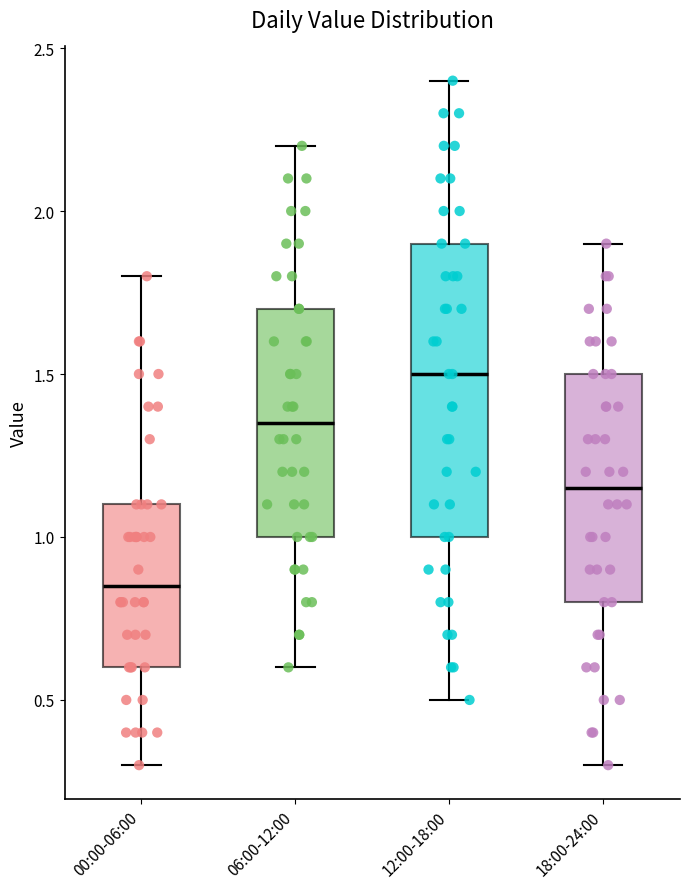

Where is the upper edge of the box for 06:00-12:00 on the y-axis? The values are not printed on the chart, so give them approximately, as read against the axis.

1.70